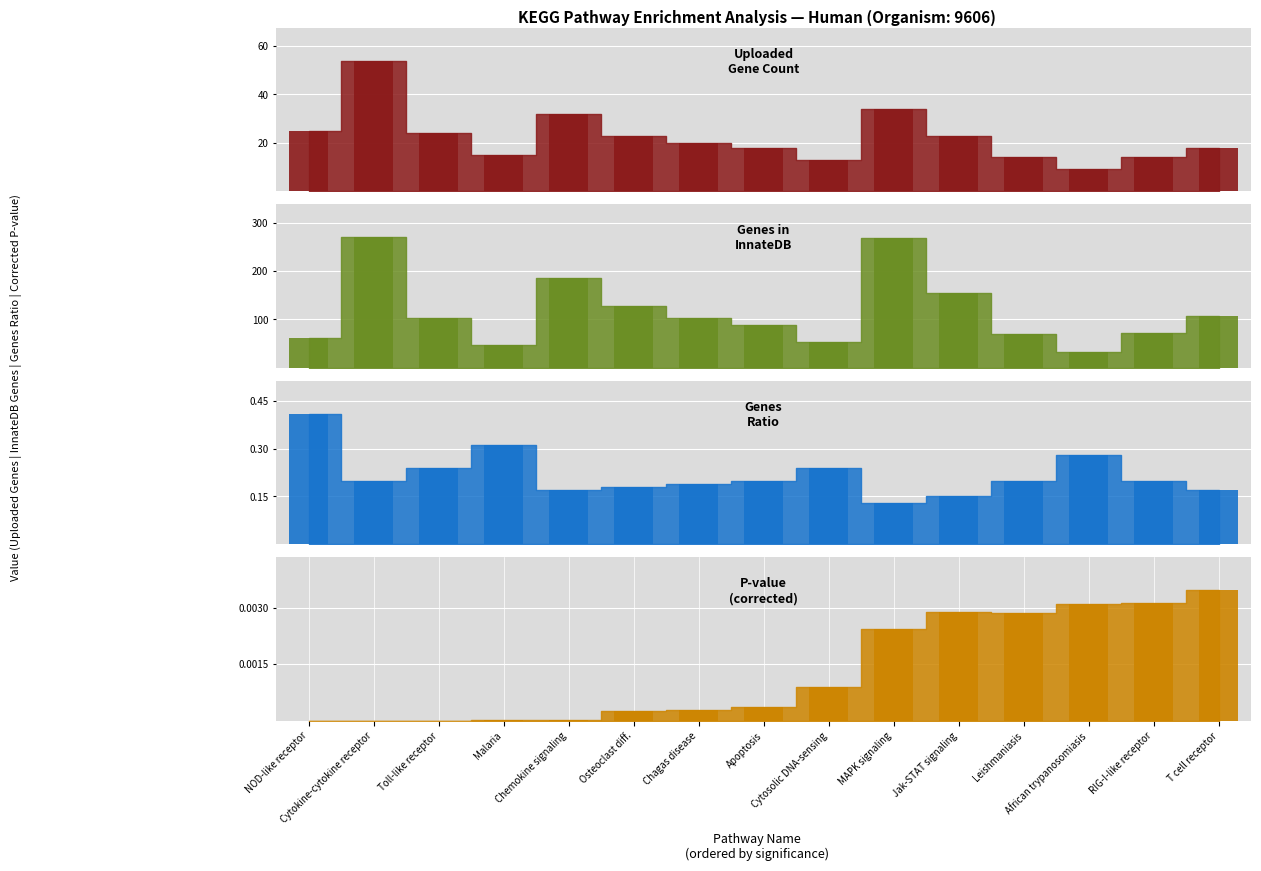

Reading left to right, what are all the values shown in this chart?

NOD-like receptor=25	Cytokine-cytokine receptor=54	Toll-like receptor=24	Malaria=15	Chemokine signaling=32	Osteoclast diff.=23	Chagas disease=20	Apoptosis=18	Cytosolic DNA-sensing=13	MAPK signaling=34	Jak-STAT signaling=23	Leishmaniasis=14	African trypanosomiasis=9	RIG-I-like receptor=14	T cell receptor=18